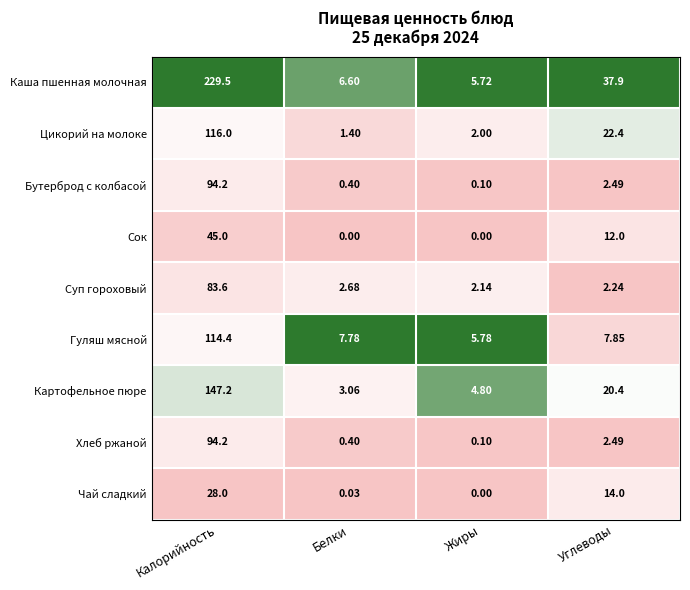

Between Жиры and Углеводы, which series saw the biggest shift?

Каша пшенная молочная